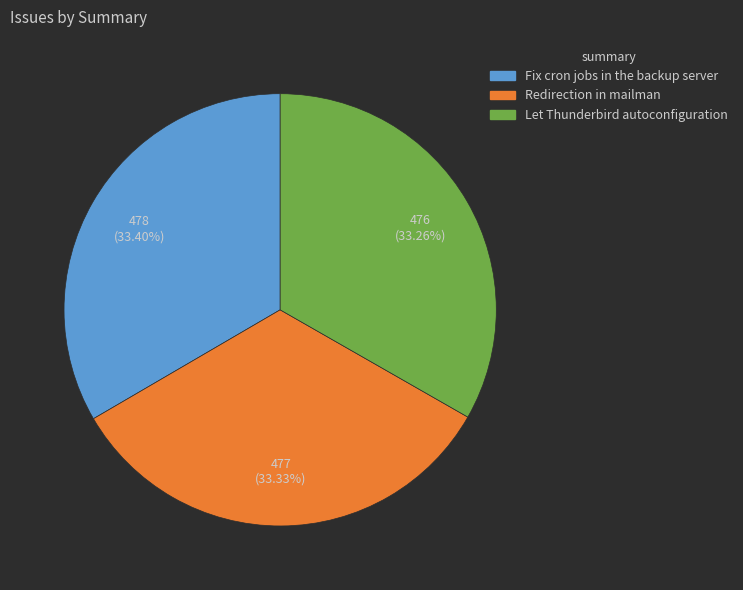

What percentage do Let Thunderbird autoconfiguration and Fix cron jobs in the backup server together represent?

66.7%